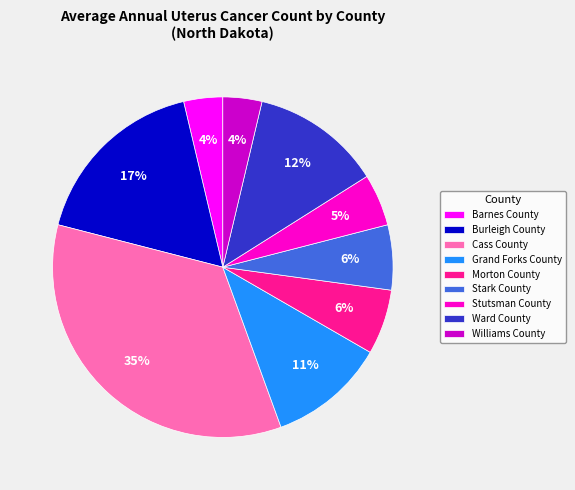

To the nearest percent, what is the difference between the largest and smallest slice percentages?

31%